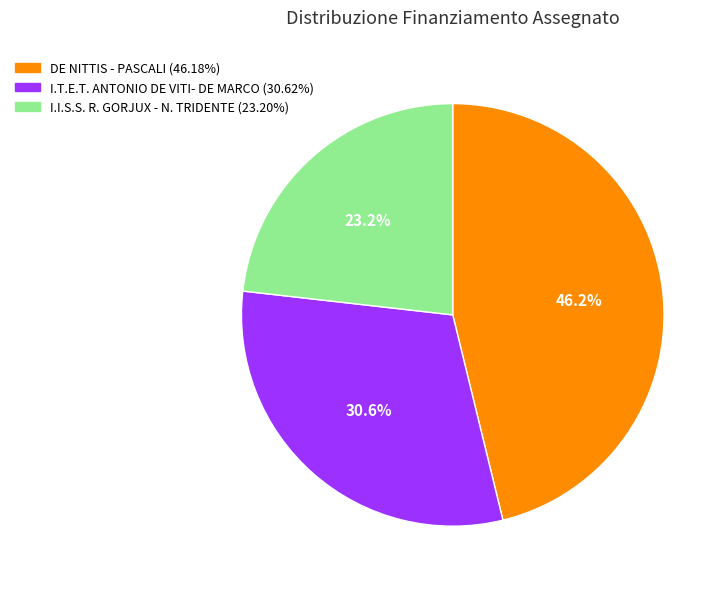

What is the largest slice in the pie chart?

DE NITTIS - PASCALI